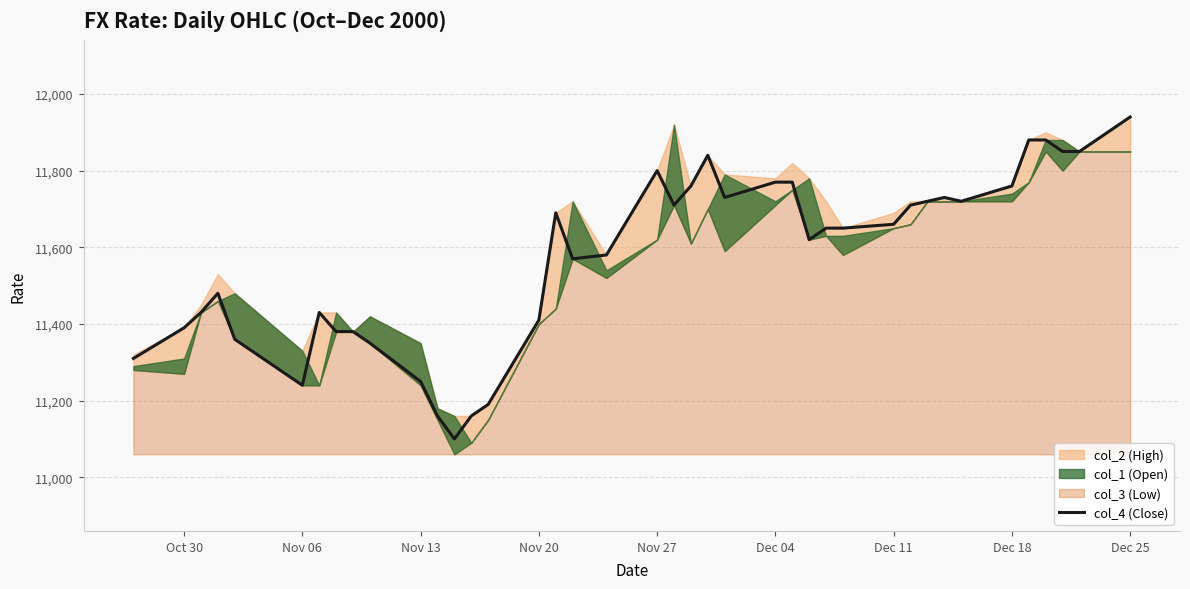

What is the maximum value for col_4 (Close)?

11940